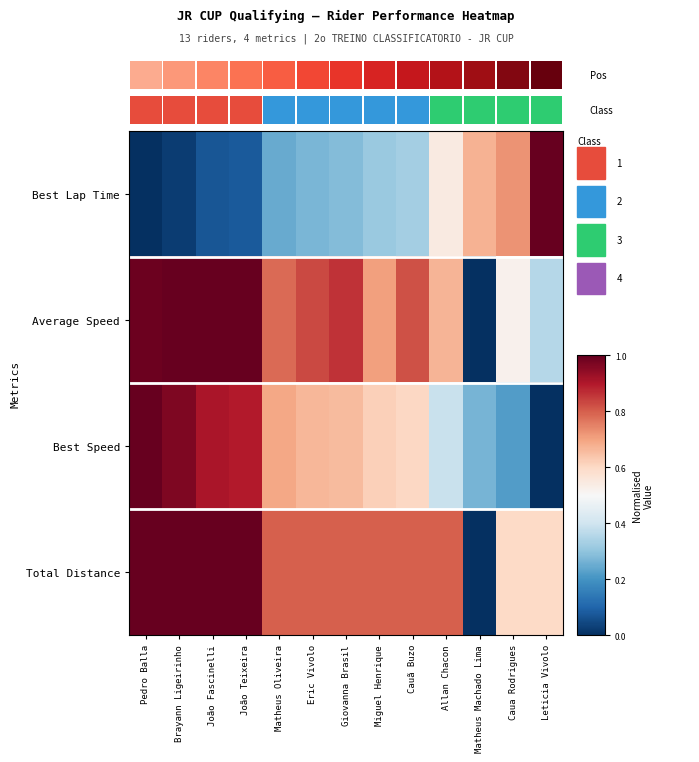

Is it true that Best Speed equals 0.5 at Pedro Balla?

False